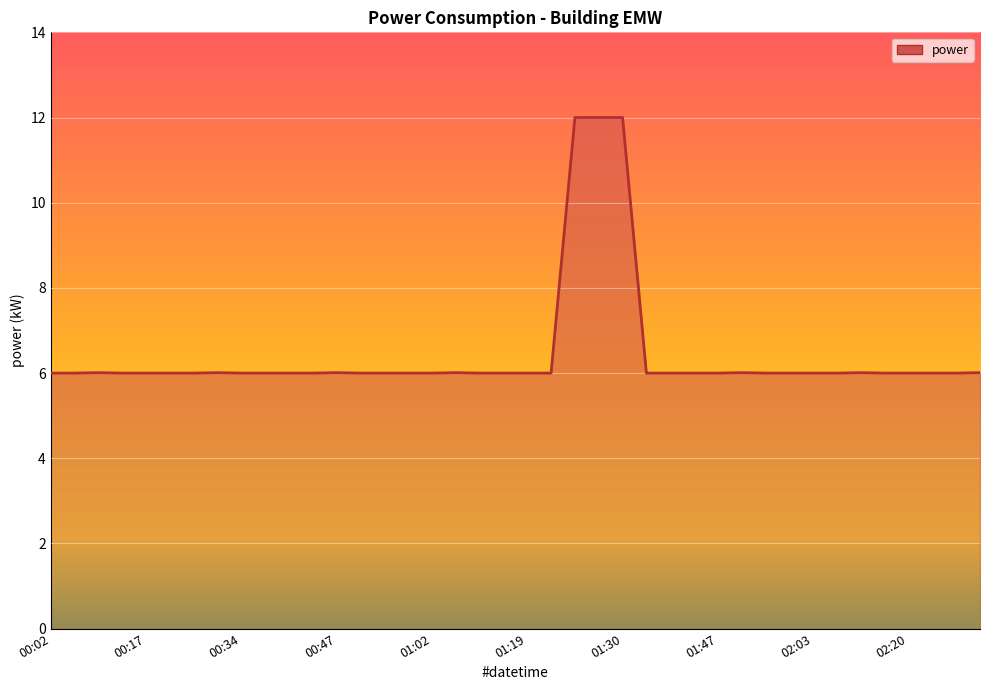

What is the maximum value shown in the chart?

12.0